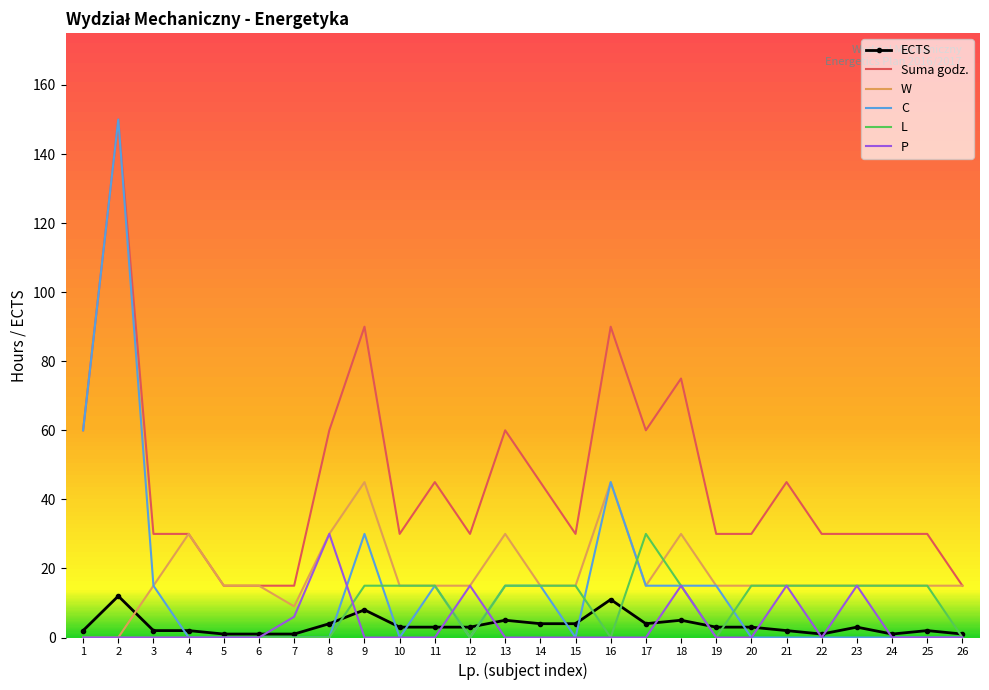

What is the highest value of the L series?

30